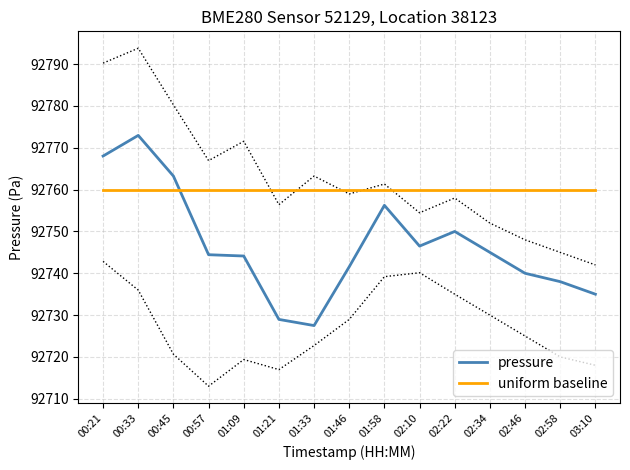

Reading left to right, what are all the values shown in this chart?

pressure: 92768.0	92773.0	92763.2	92744.4	92744.1	92729.0	92727.5	92741.6	92756.2	92746.5	92750.0	92745.0	92740.0	92738.0	92735.0
uniform baseline: 92760.0	92760.0	92760.0	92760.0	92760.0	92760.0	92760.0	92760.0	92760.0	92760.0	92760.0	92760.0	92760.0	92760.0	92760.0